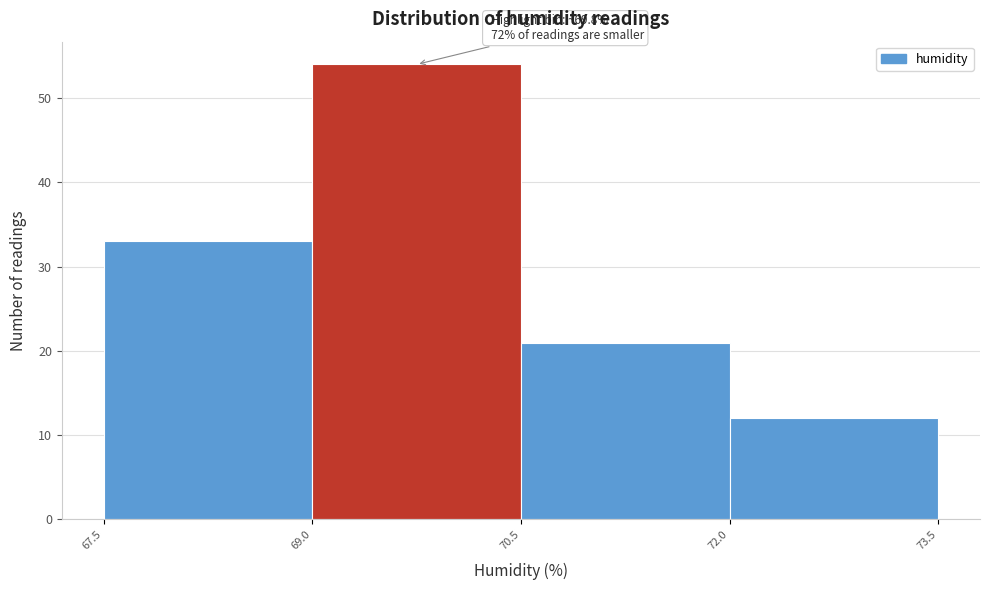

Over which range of the x-axis is the bar tallest?

69.0 to 70.5